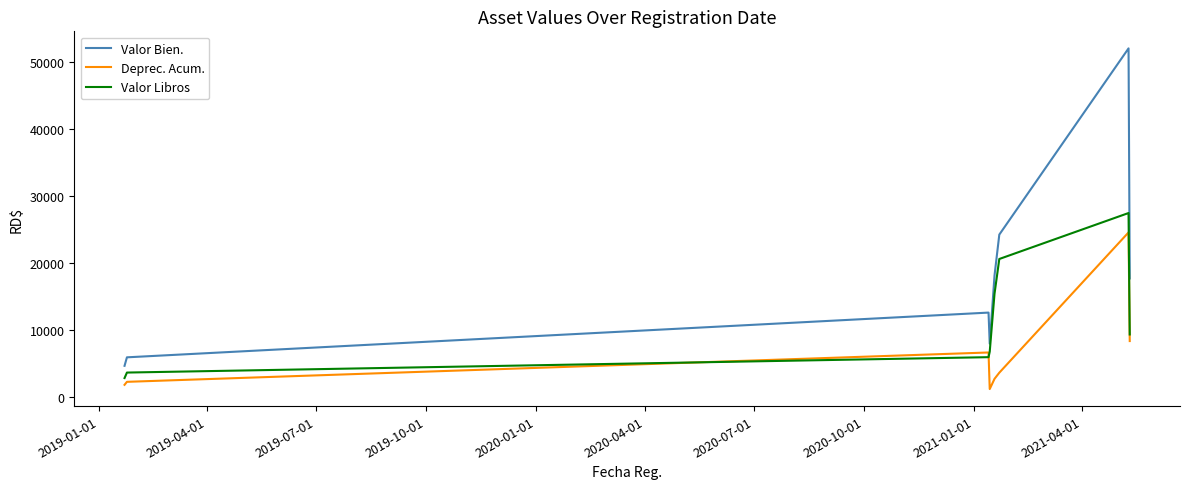

What are all the series names shown in the legend?

Valor Bien., Deprec. Acum., Valor Libros